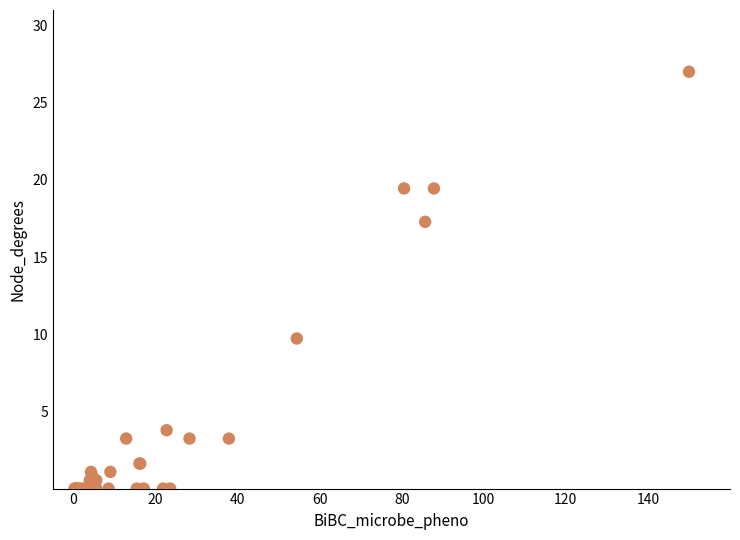

What Y value in the scatter plot is closest to 13?

9.7